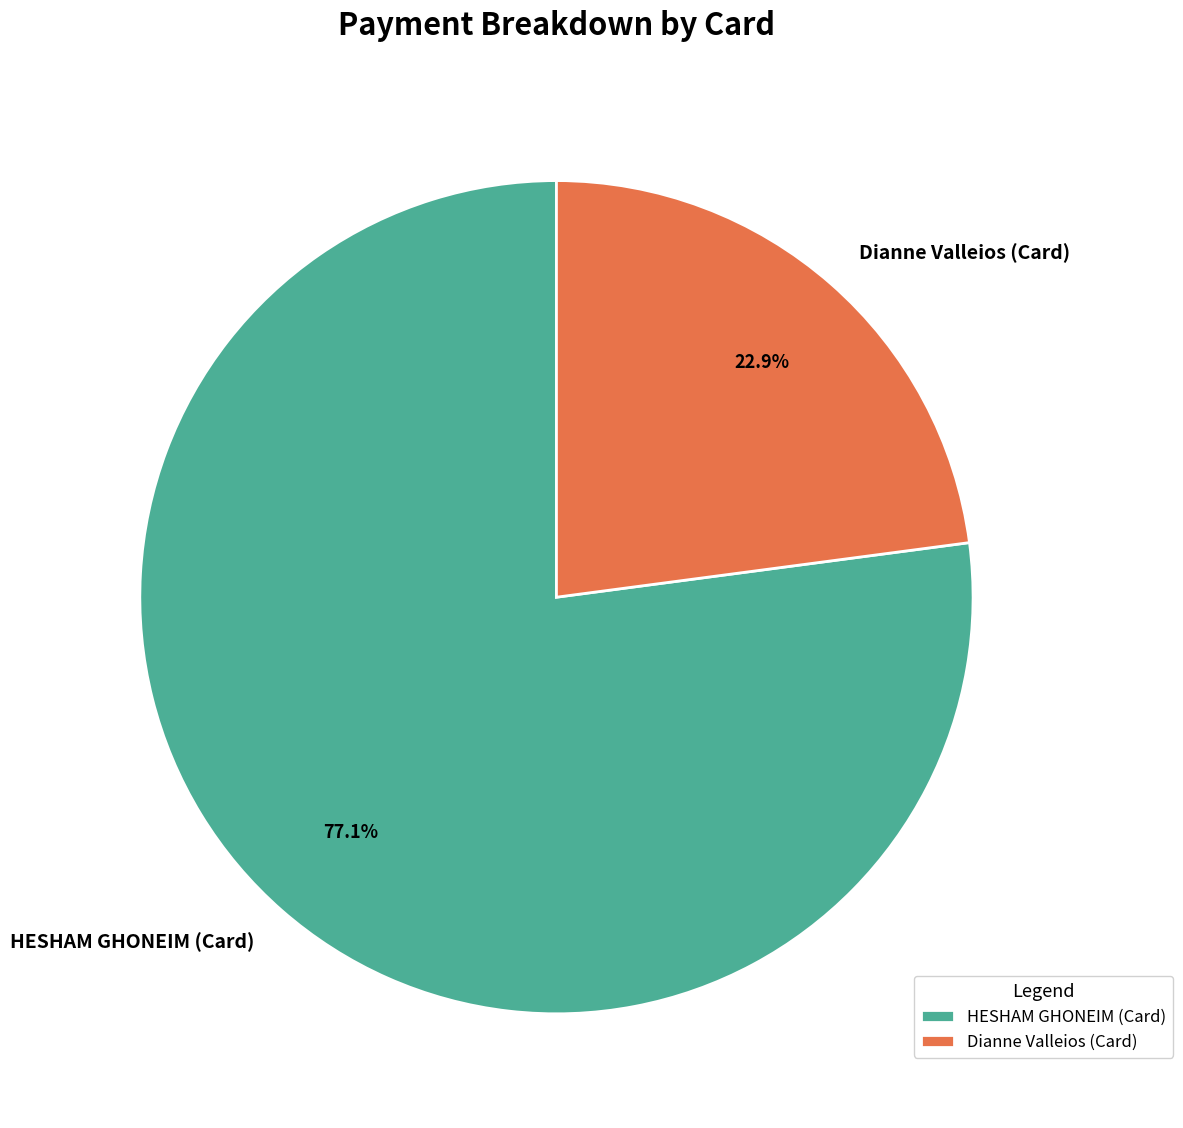

Which has a higher value, Dianne Valleios (Card) or HESHAM GHONEIM (Card)?

HESHAM GHONEIM (Card)